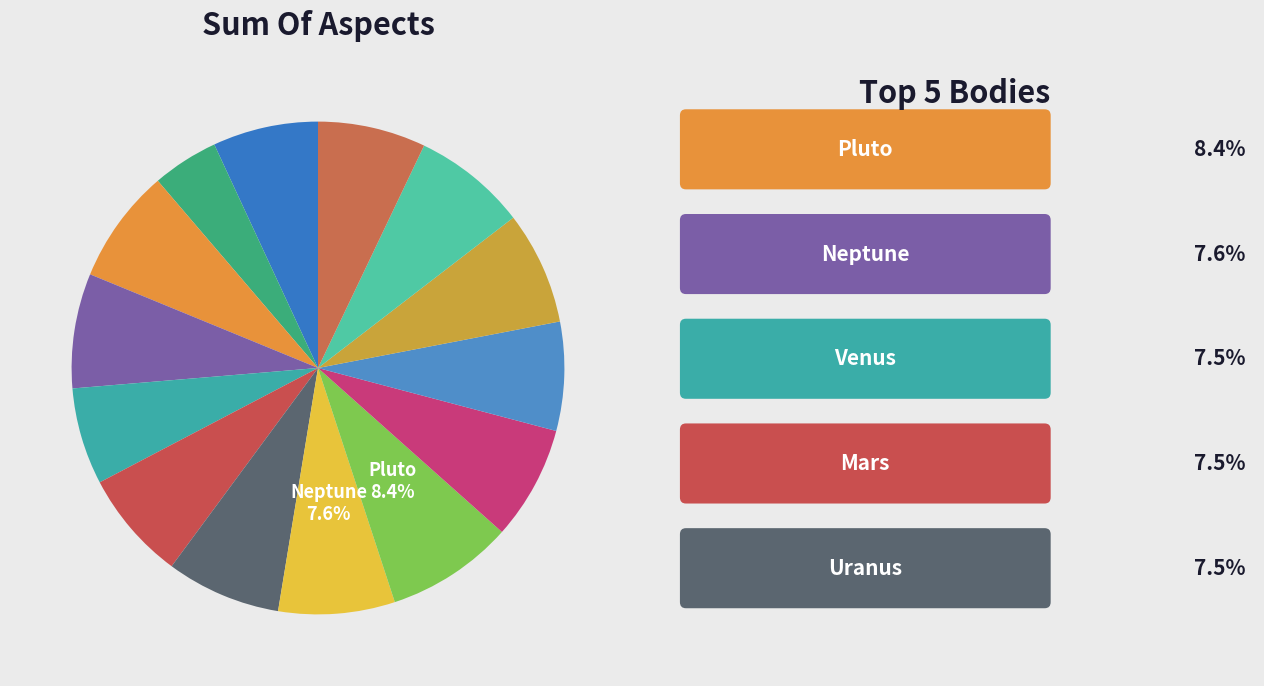

How many segments does this pie chart have?

14